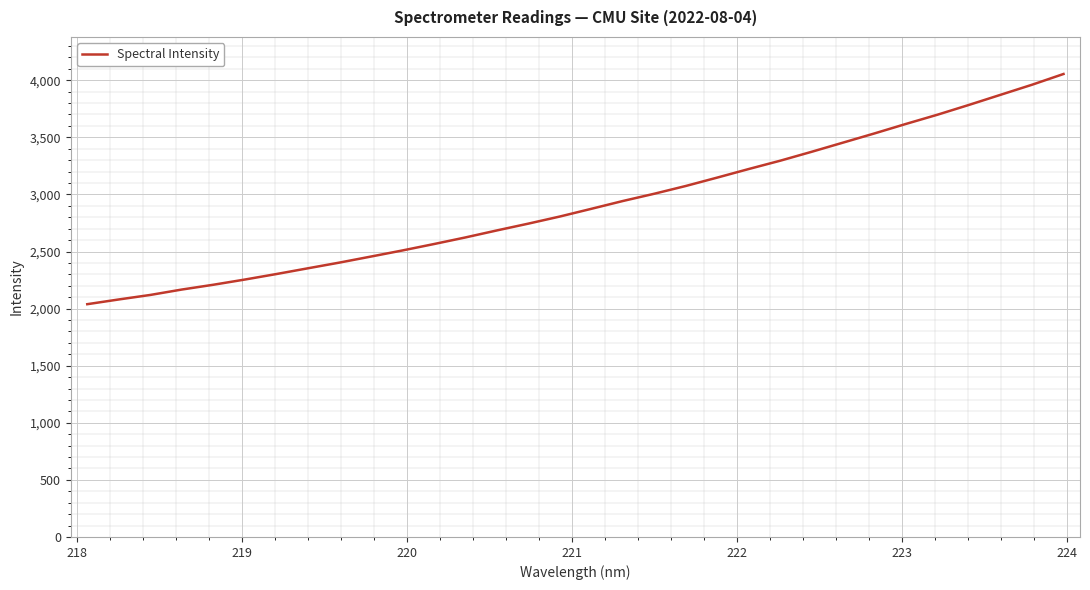

What is the difference between the maximum and minimum values?

2016.0